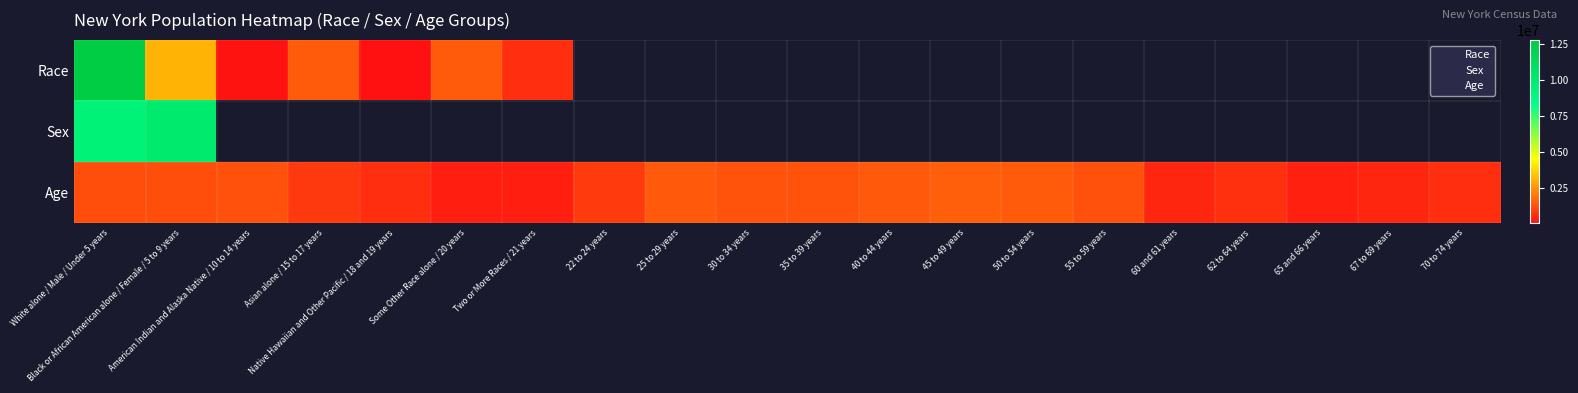

What is the highest value of the Sex series?

10000955.0